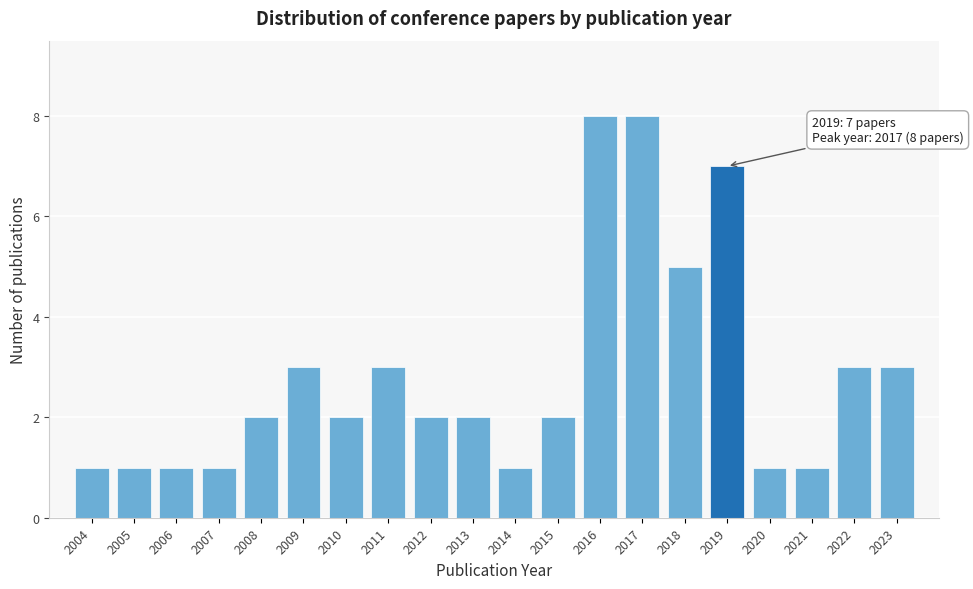

Reading left to right, list all the values displayed in this chart.

1	1	1	1	2	3	2	3	2	2	1	2	8	8	5	7	1	1	3	3